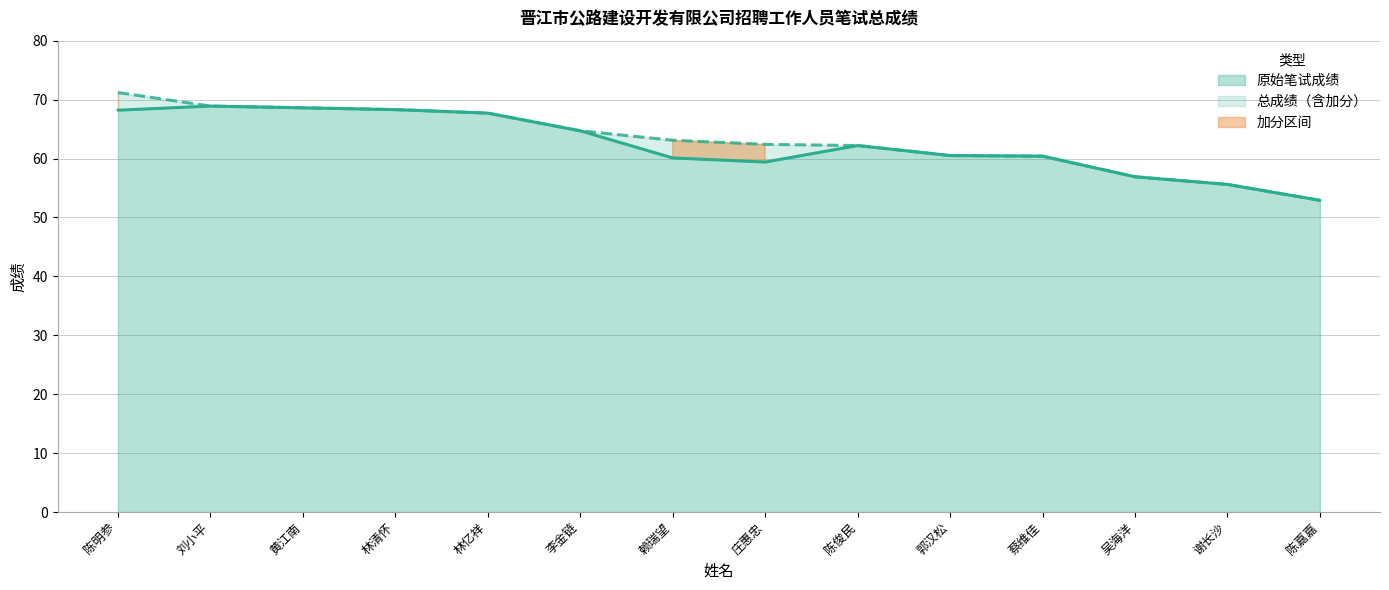

What is the approximate value of 总成绩 at 谢长沙?

55.6